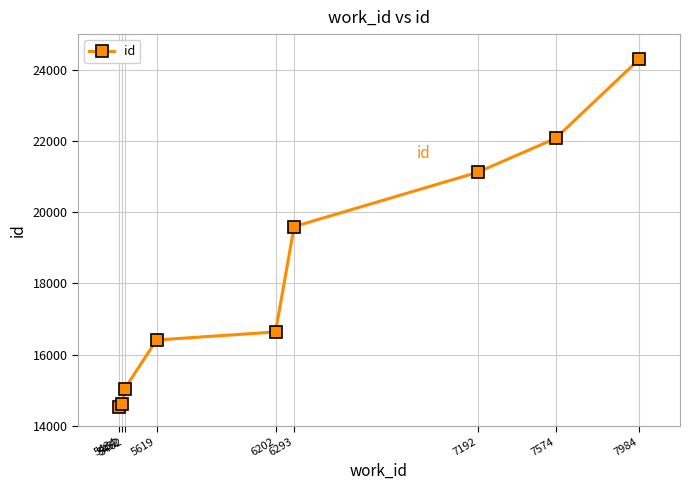

How many lines are shown in the chart?

1